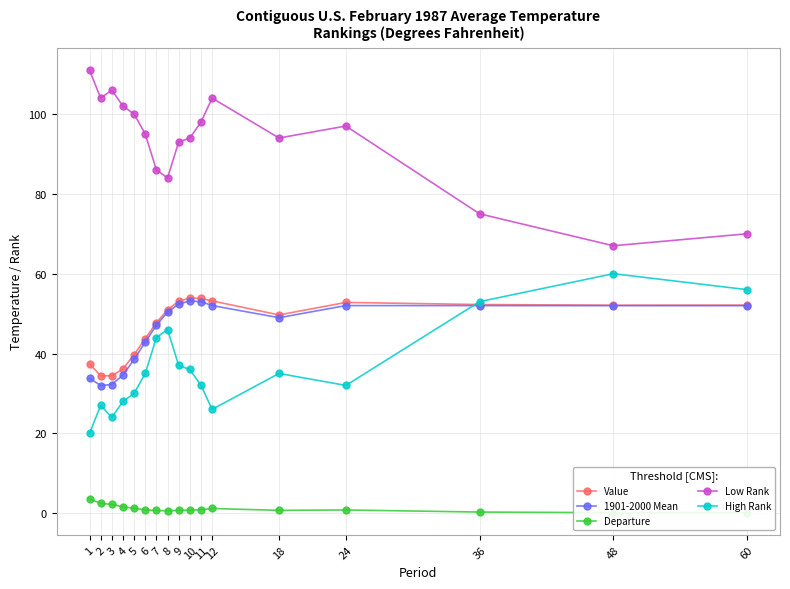

Reading left to right, what are all the values shown in this chart?

Value: 1=37.4	2=34.4	3=34.4	4=36.2	5=39.7	6=43.7	7=47.7	8=51.0	9=53.1	10=53.9	11=53.8	12=53.2	18=49.7	24=52.8	36=52.3	48=52.1	60=52.1
1901-2000 Mean: 1=33.8	2=32.0	3=32.2	4=34.6	5=38.5	6=42.9	7=47.1	8=50.4	9=52.4	10=53.2	11=53.0	12=52.0	18=49.0	24=52.0	36=52.0	48=52.0	60=52.0
Departure: 1=3.6	2=2.4	3=2.2	4=1.6	5=1.2	6=0.8	7=0.7	8=0.6	9=0.7	10=0.7	11=0.8	12=1.2	18=0.7	24=0.8	36=0.3	48=0.1	60=0.1
Low Rank: 1=111.0	2=104.0	3=106.0	4=102.0	5=100.0	6=95.0	7=86.0	8=84.0	9=93.0	10=94.0	11=98.0	12=104.0	18=94.0	24=97.0	36=75.0	48=67.0	60=70.0
High Rank: 1=20.0	2=27.0	3=24.0	4=28.0	5=30.0	6=35.0	7=44.0	8=46.0	9=37.0	10=36.0	11=32.0	12=26.0	18=35.0	24=32.0	36=53.0	48=60.0	60=56.0